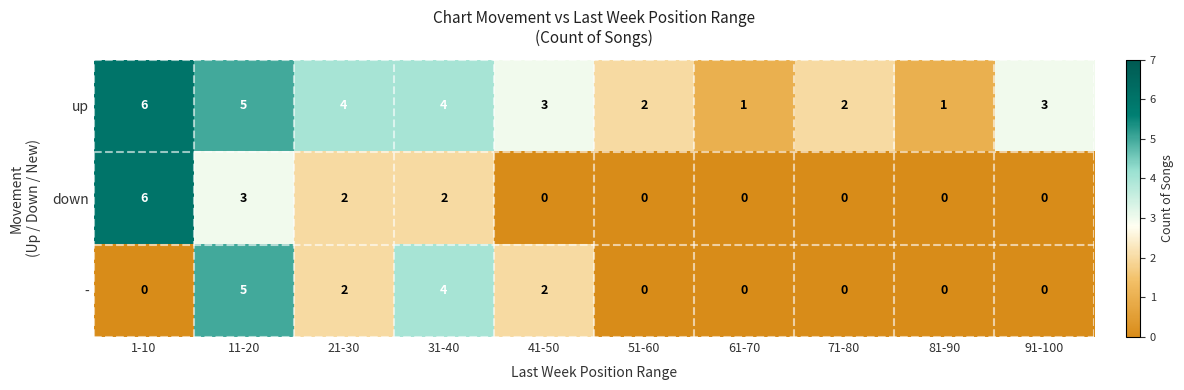

Is it true that - equals 3 at 81-90?

False